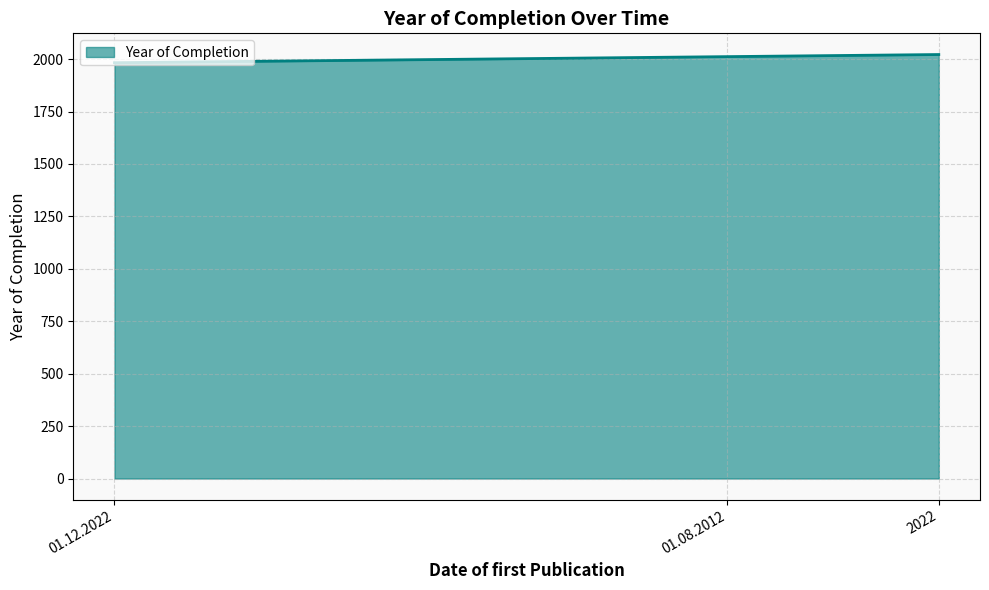

Does the chart have visible grid lines?

Yes